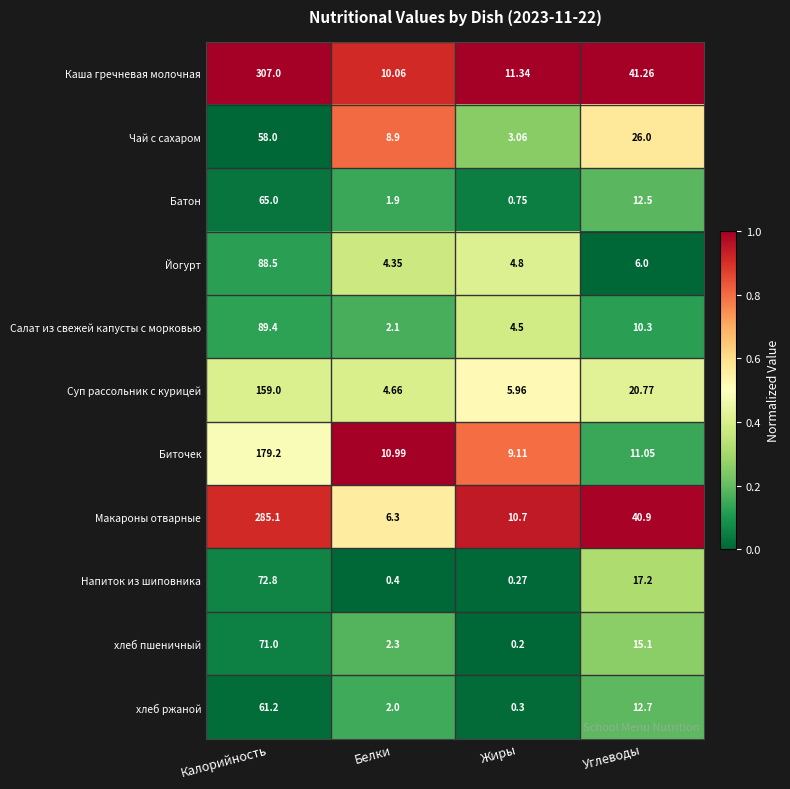

Which series changed the most between Калорийность and Белки?

Каша гречневая молочная